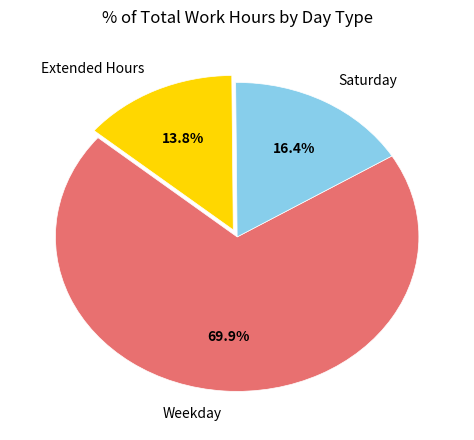

Does Weekday represent more than half of the total?

Yes